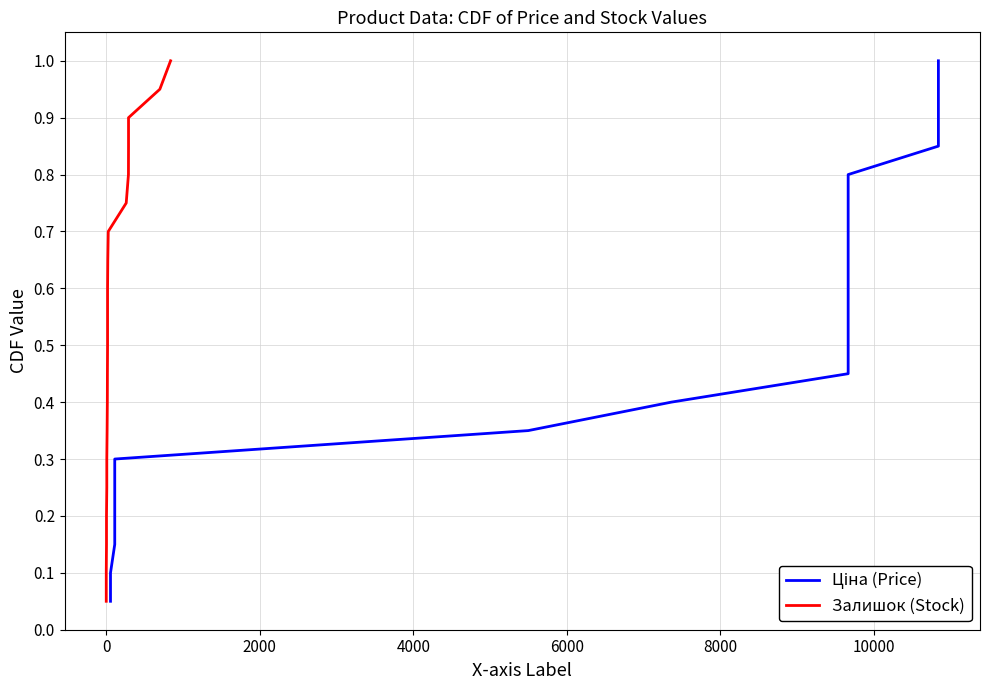

True or false: Ціна (Price) and Залишок (Stock) intersect in this chart.

False